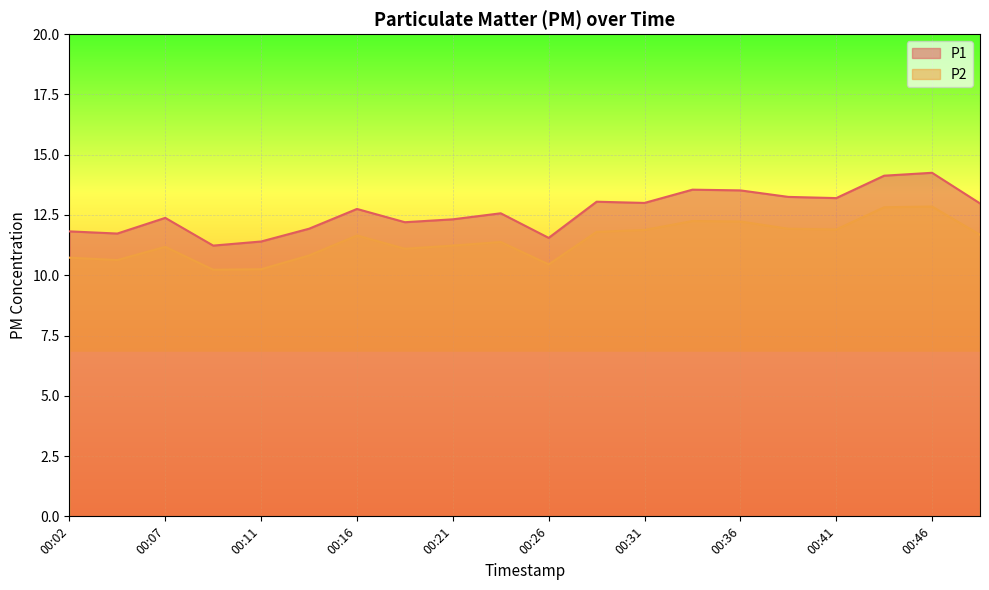

At how many categories does at least one series exceed 12?

14